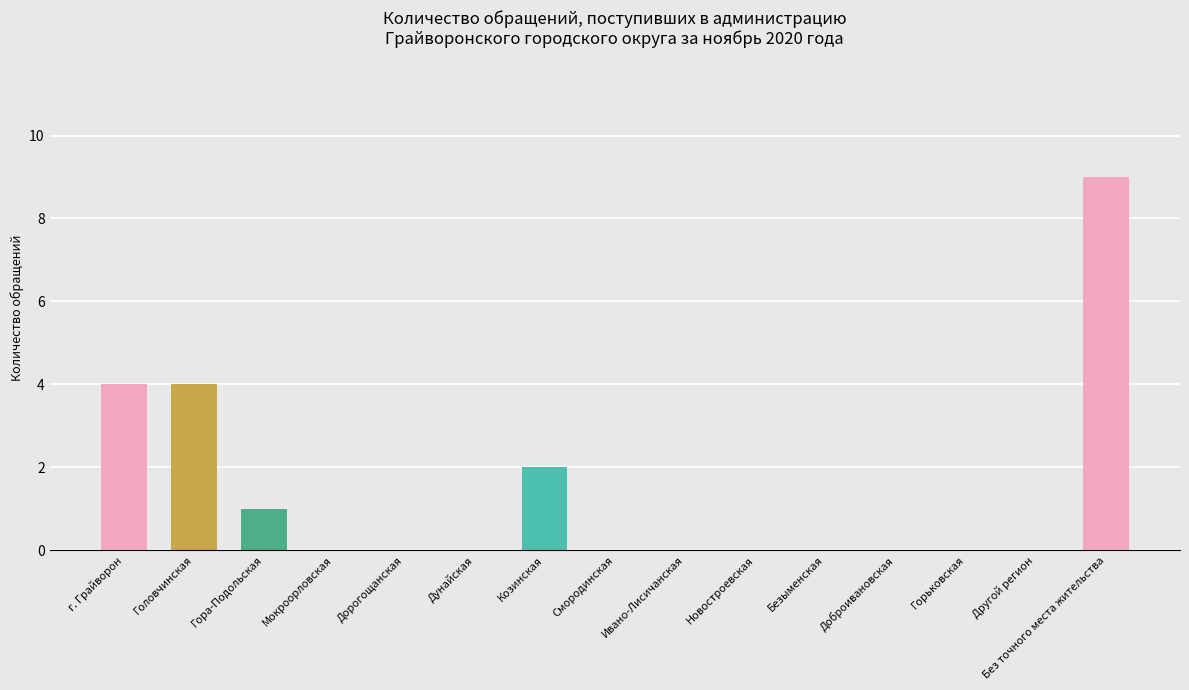

What is the change in value from Мокроорловская to Без точного места жительства?

+9